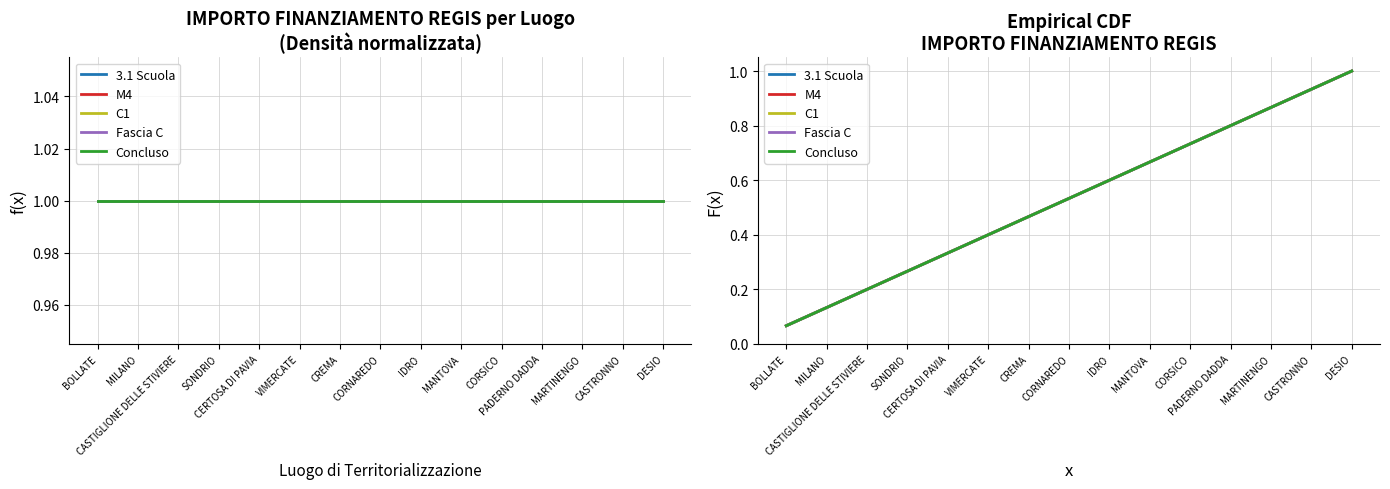

What is the difference between the maximum and second lowest values in the 3.1 Scuola series?

0.9